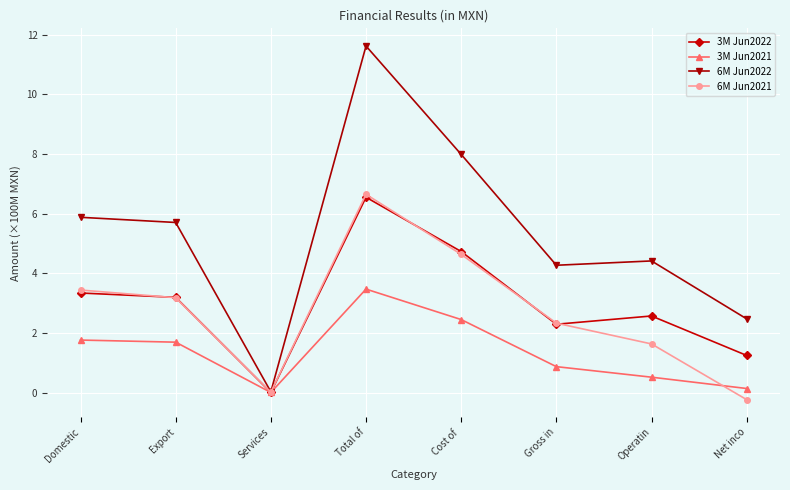

What is the label of the 3rd point from the left?

Services